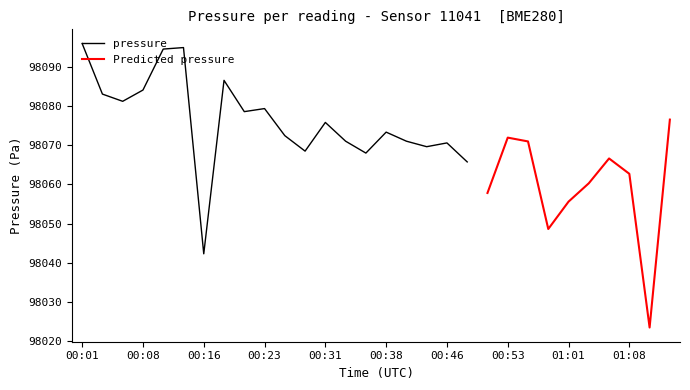

At which category does the data reach its first local peak?

00:13